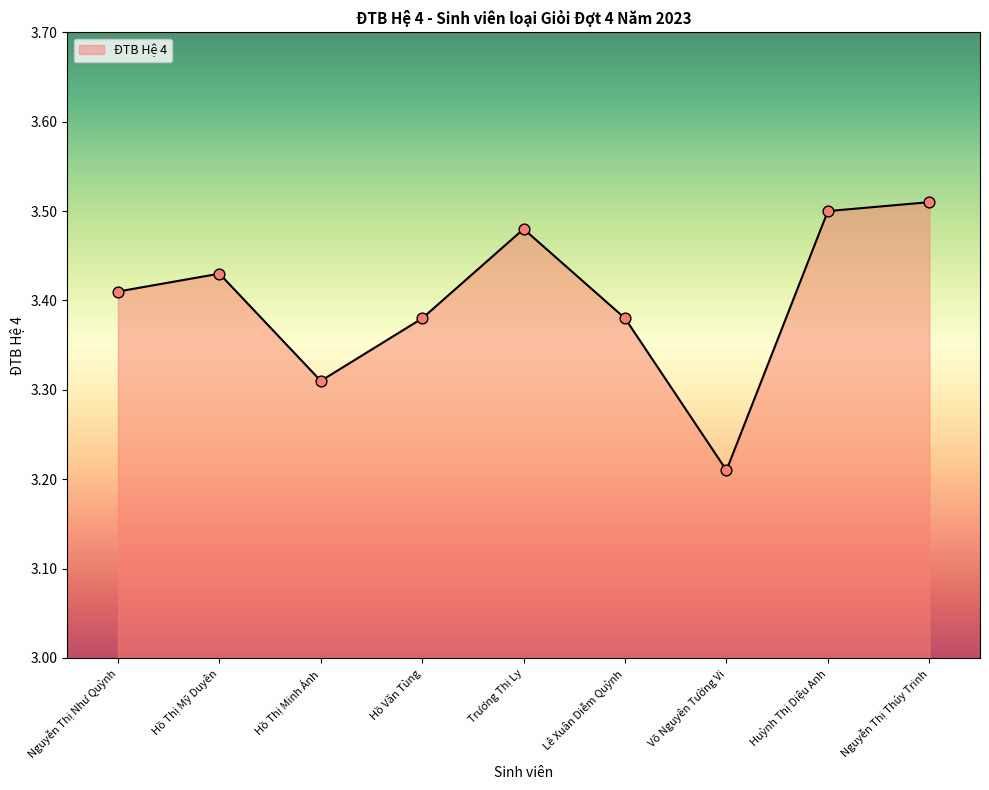

Which has a higher value, Hồ Thị Mỹ Duyên or Trương Thị Ly?

Trương Thị Ly